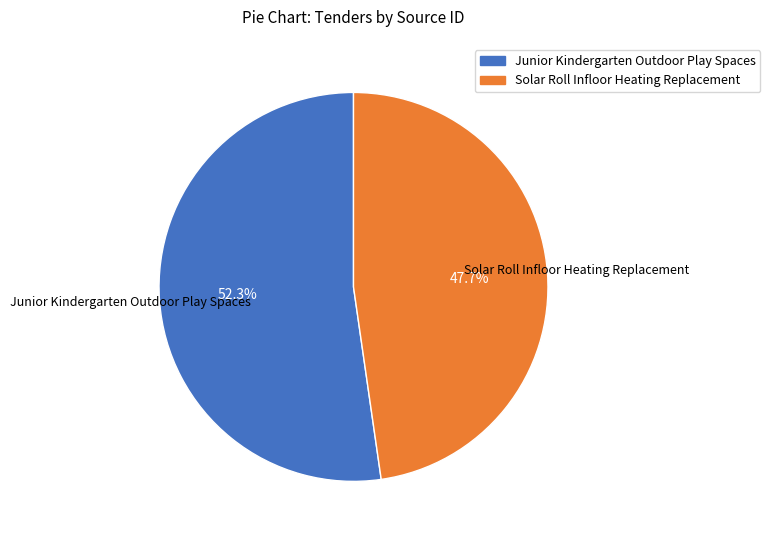

Count the number of slices in the pie.

2